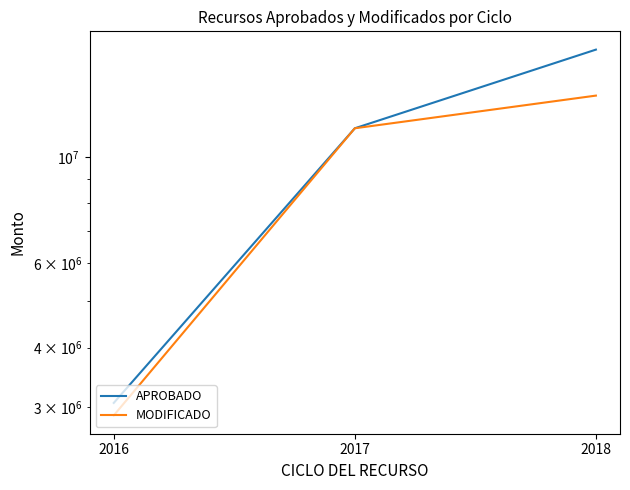

Where does the APROBADO series first go above 11466005?

2017